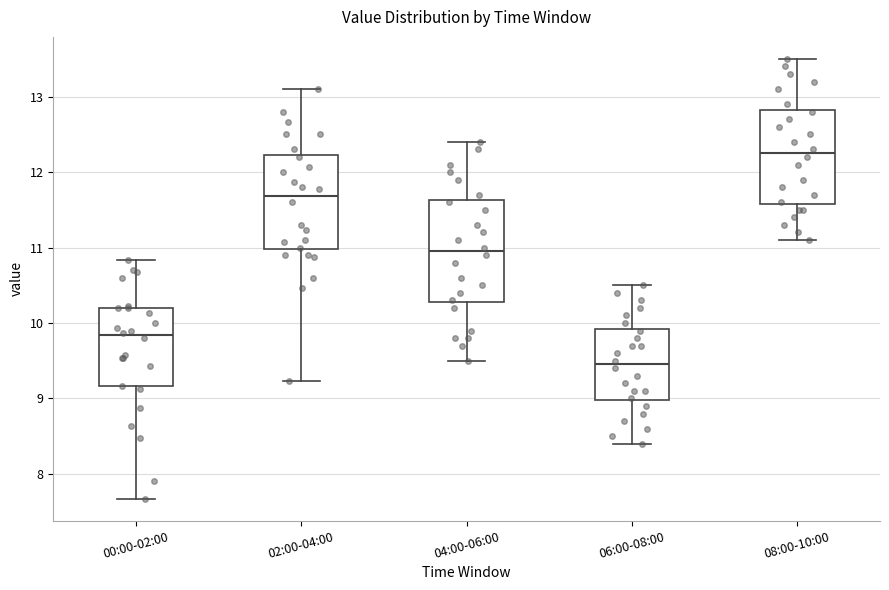

Reading left to right, transcribe this box plot: for each box, give where its median line is, the range the box spans, and where its two whiskers end, as read against the y-axis. The values are not printed on the chart, so give them approximately, as read against the axis.

00:00-02:00: median 9.8, box 9.2 to 10.2, whiskers 7.7 to 10.8
02:00-04:00: median 11.7, box 11.0 to 12.2, whiskers 9.2 to 13.1
04:00-06:00: median 11.0, box 10.3 to 11.6, whiskers 9.5 to 12.4
06:00-08:00: median 9.5, box 9.0 to 9.9, whiskers 8.4 to 10.5
08:00-10:00: median 12.3, box 11.6 to 12.8, whiskers 11.1 to 13.5